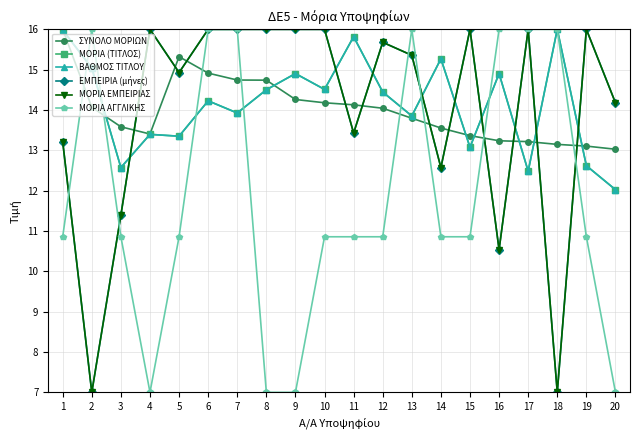

Is the value of ΜΟΡΙΑ ΑΓΓΛΙΚΗΣ at 9 greater than the value of ΜΟΡΙΑ (ΤΙΤΛΟΣ) at 15?

No